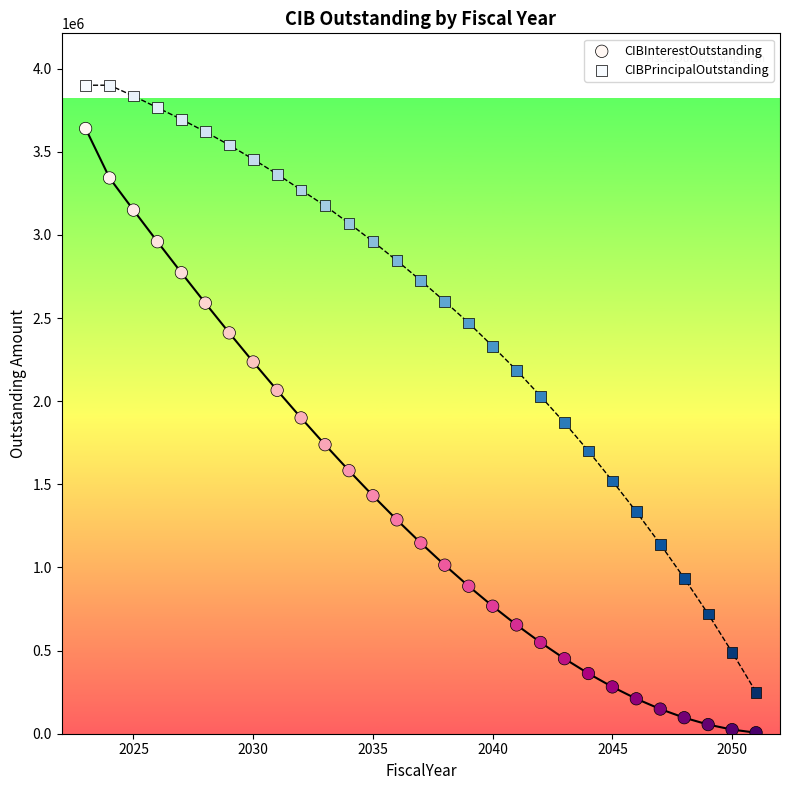

Across all data points, what is the range of Y values (max minus min)?

3893750